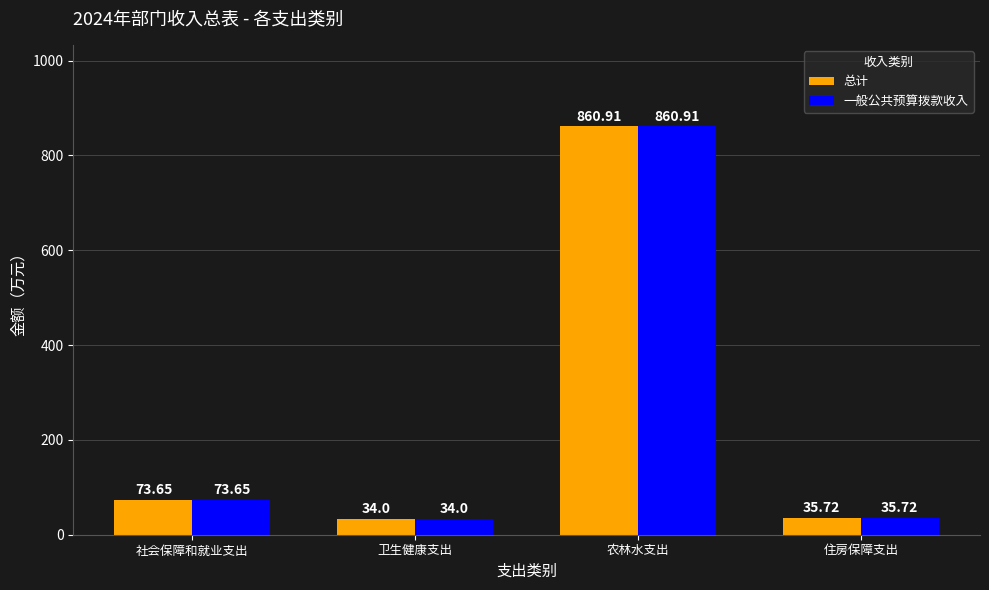

The 一般公共预算拨款收入 series shows 860.9 at 农林水支出. True or false?

True